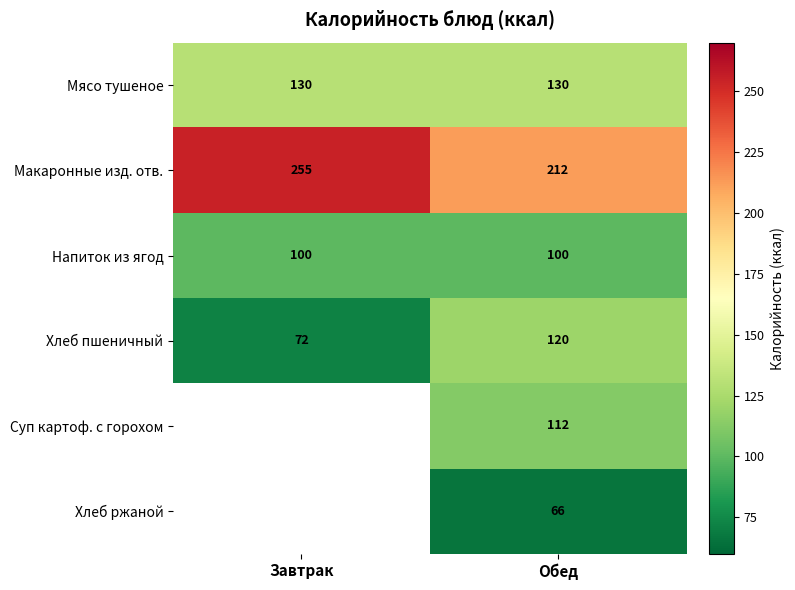

Rank the categories by Макаронные изд. отв. value from highest to lowest.

Завтрак, Обед